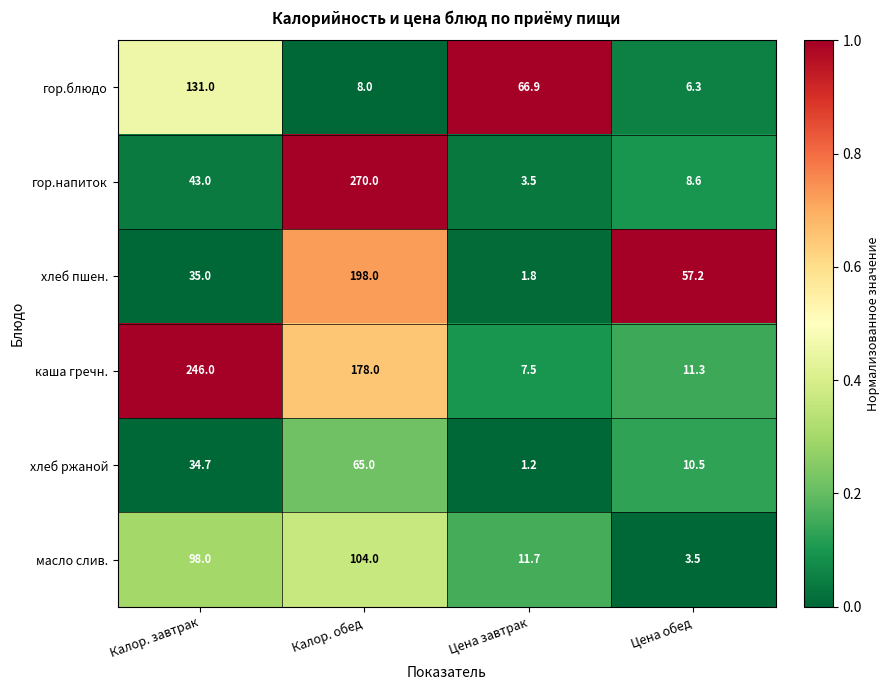

Where is гор.блюдо nearest to the value 68?

Цена завтрак